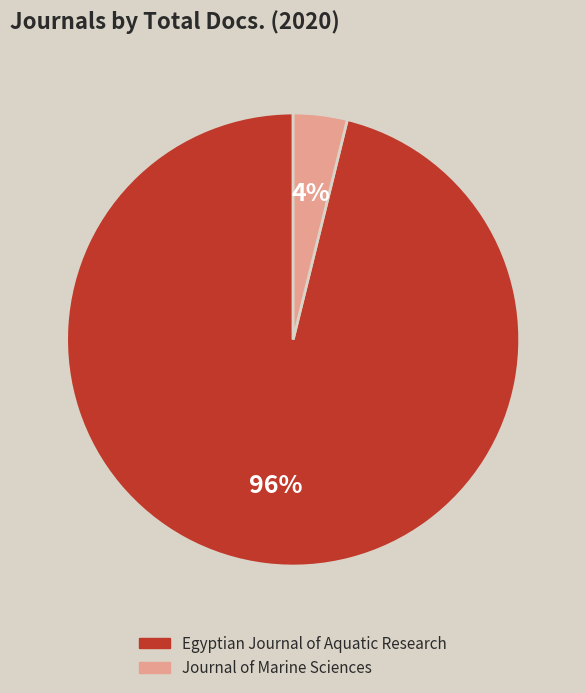

Rank the categories by value from highest to lowest.

Egyptian Journal of Aquatic Research, Journal of Marine Sciences